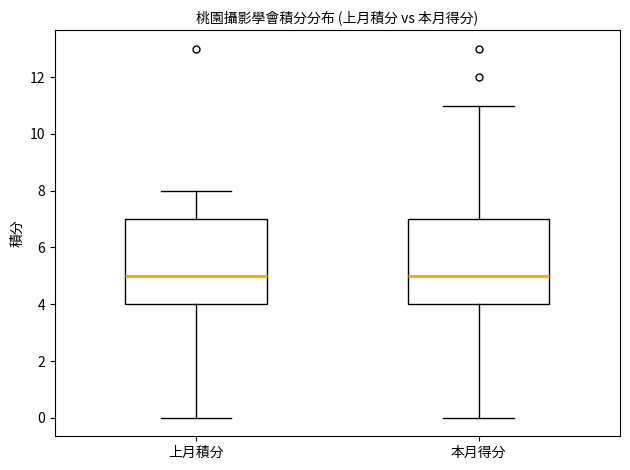

Reading left to right, read every box against the y-axis: the position of its median line, the range the box covers, and the ends of its whiskers. The values are not printed on the chart, so give them approximately, as read against the axis.

上月積分: median 5, box 4 to 7, whiskers 0 to 8
本月得分: median 5, box 4 to 7, whiskers 0 to 11